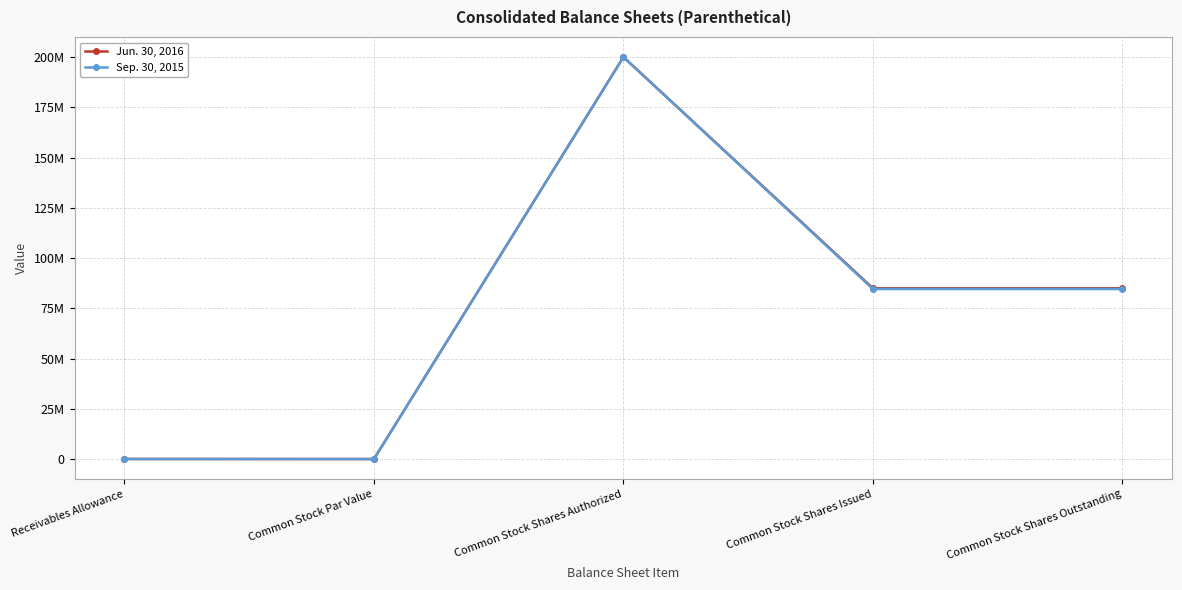

Reading left to right, extract all data points from this chart.

Jun. 30, 2016: Receivables Allowance=27413	Common Stock Par Value=1	Common Stock Shares Authorized=200000000	Common Stock Shares Issued=84948691	Common Stock Shares Outstanding=84948691
Sep. 30, 2015: Receivables Allowance=29029	Common Stock Par Value=1	Common Stock Shares Authorized=200000000	Common Stock Shares Issued=84594383	Common Stock Shares Outstanding=84594383